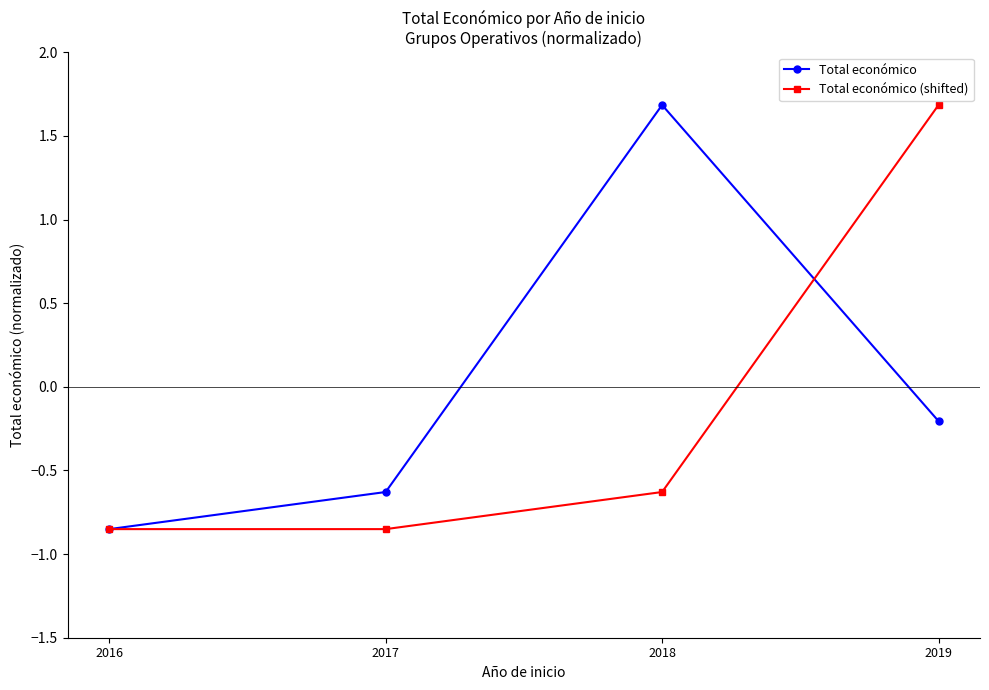

What is the total value across all series at 2017?

-1.5